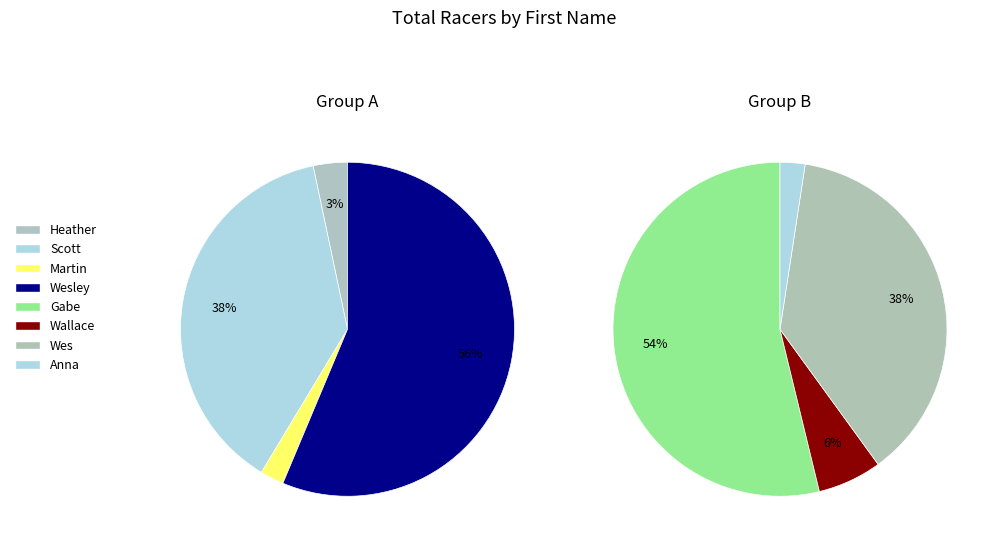

What is the change in value from Heather to Scott?

+242